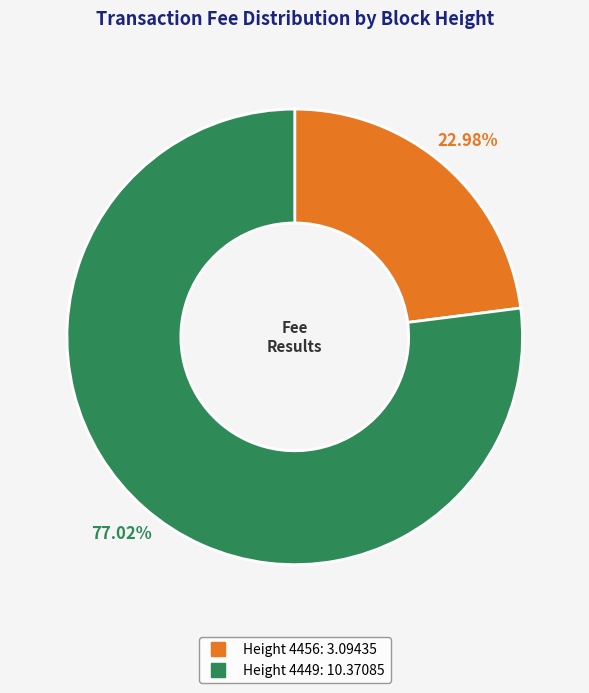

Is there a majority slice in this chart?

Yes